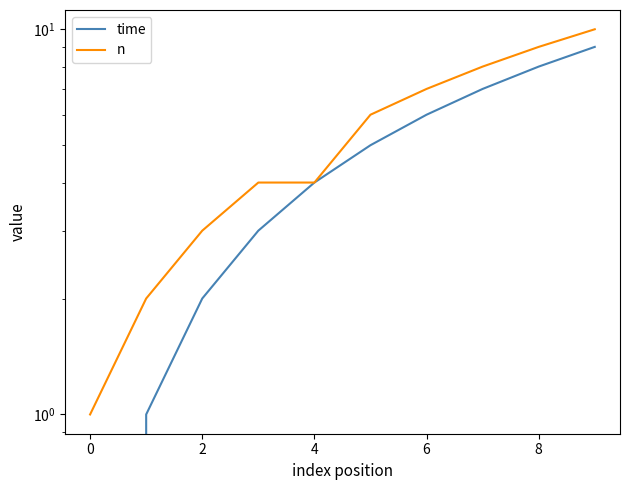

Count the time values in the range 2 to 7.

6